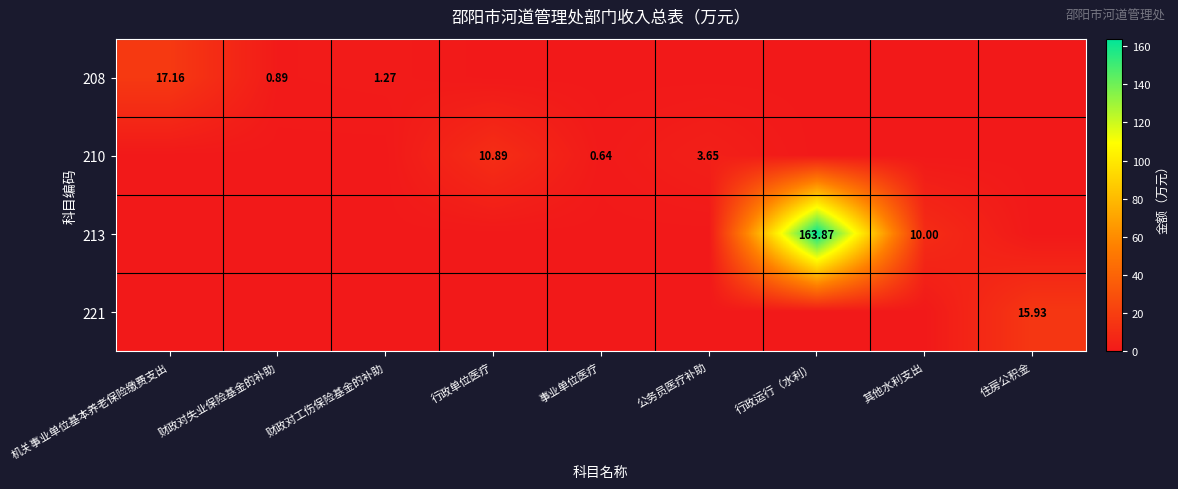

Which series changed the most between 财政对失业保险基金的补助 and 公务员医疗补助?

210